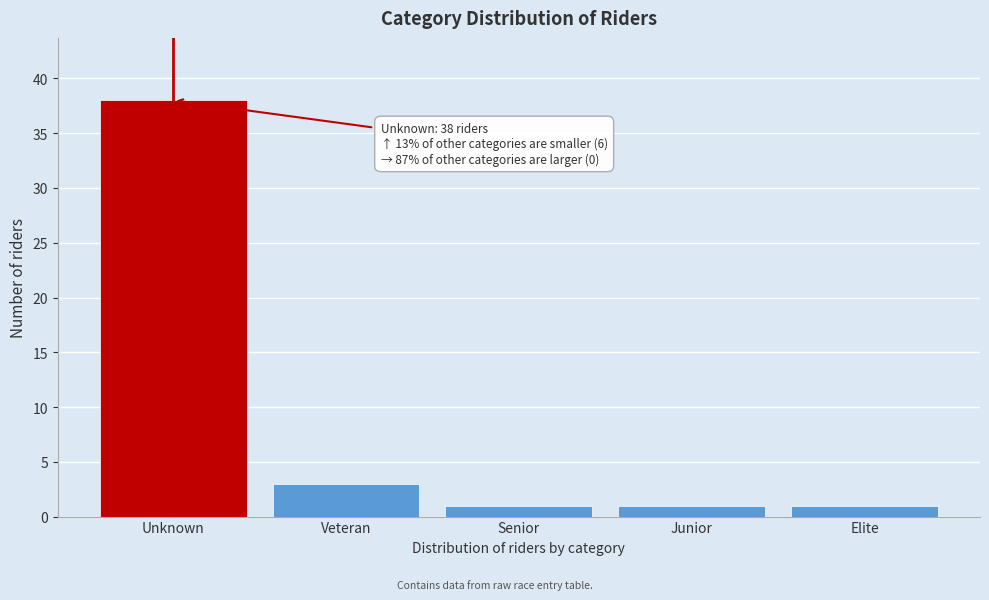

Reading right to left, transcribe all the data shown in this chart.

Elite=1	Junior=1	Senior=1	Veteran=3	Unknown=38